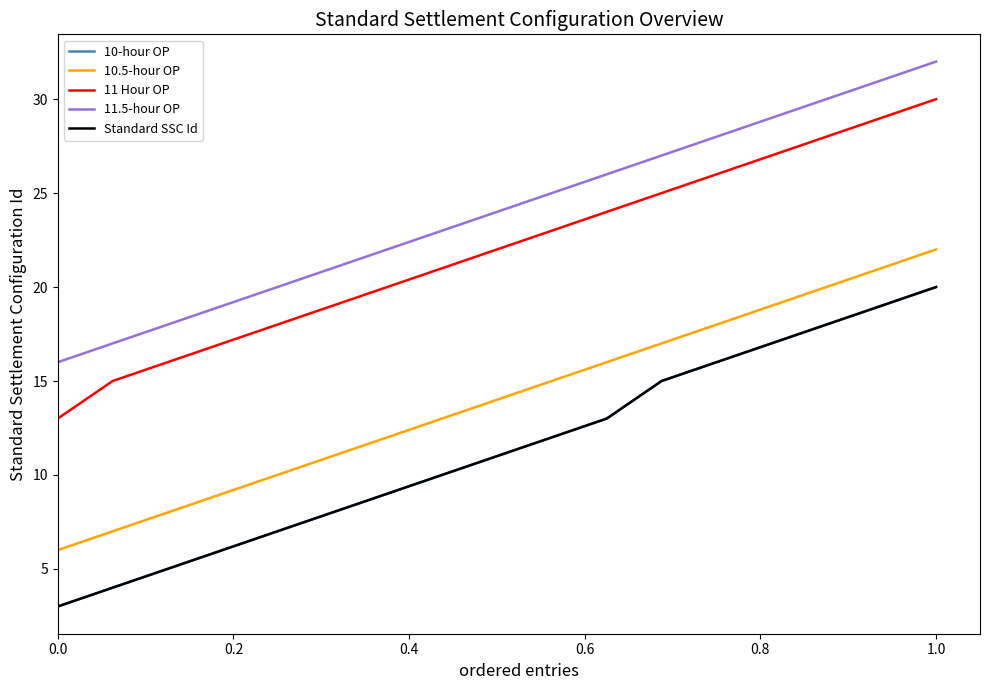

Does the chart have visible grid lines?

No